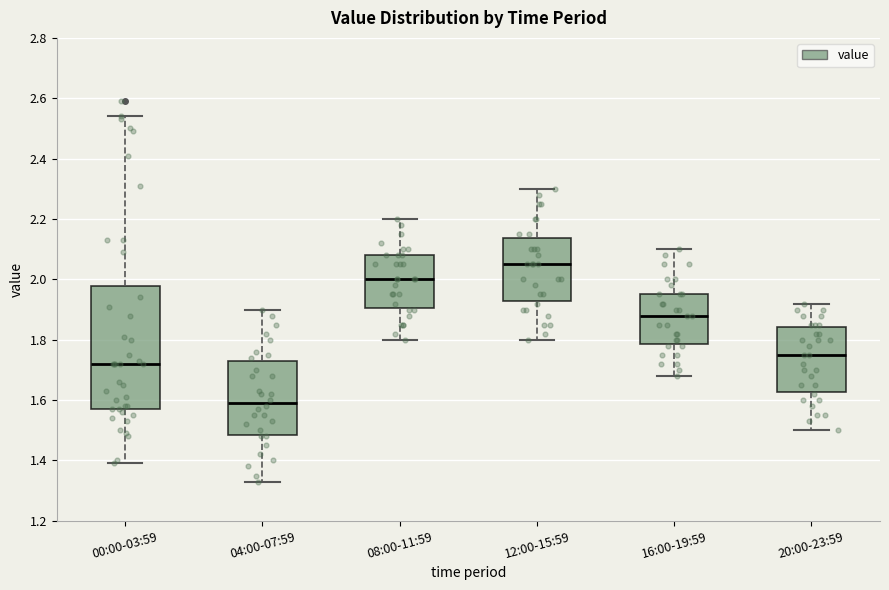

Where does the lower whisker of the box for 00:00-03:59 end on the y-axis? The values are not printed on the chart, so give them approximately, as read against the axis.

1.40